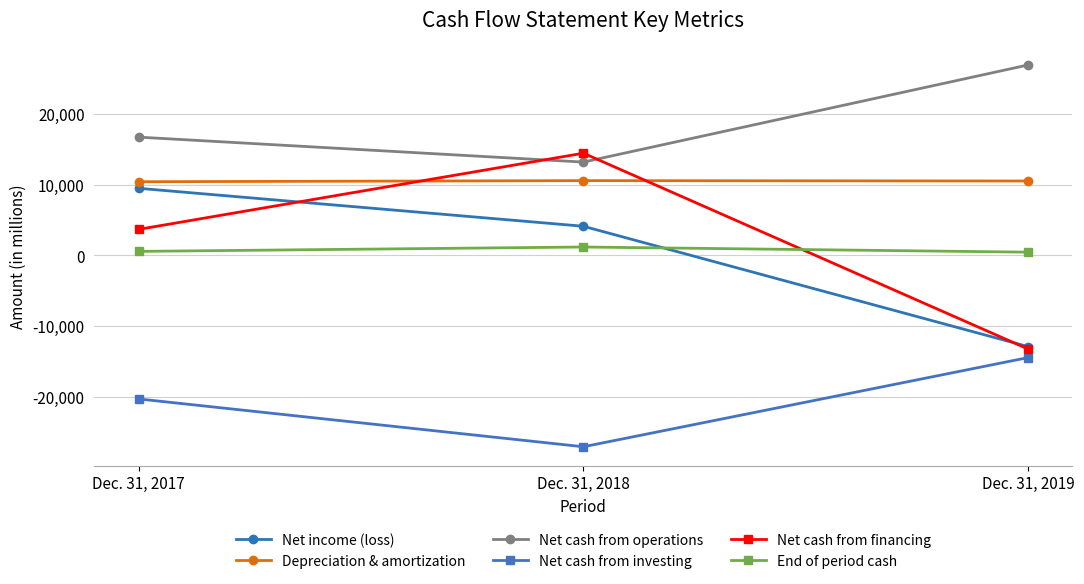

How many lines are shown in the chart?

6